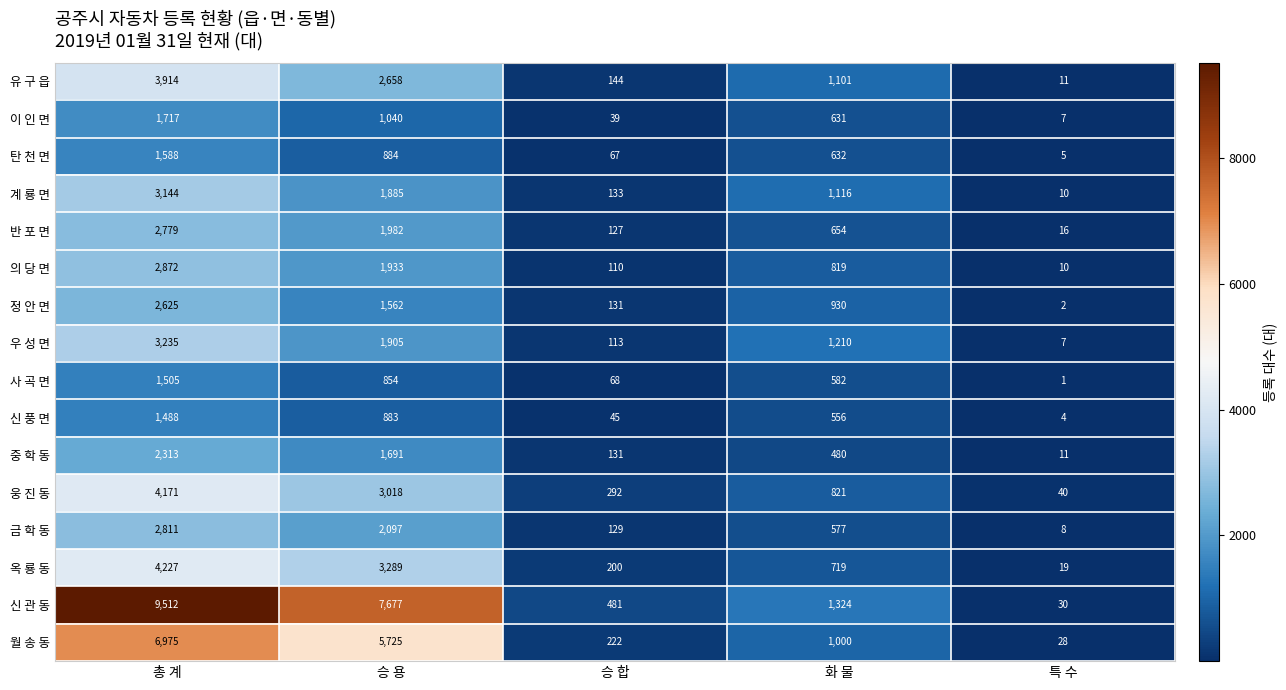

At which category is the sum across all series the highest?

총 계